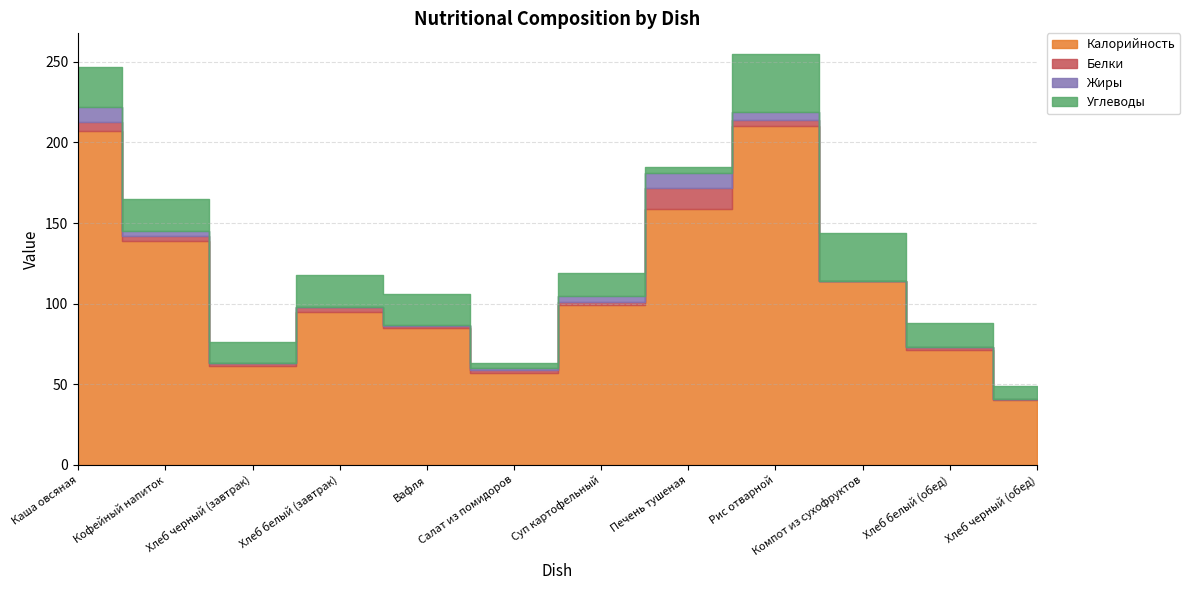

Which series has the largest total across all categories?

Калорийность